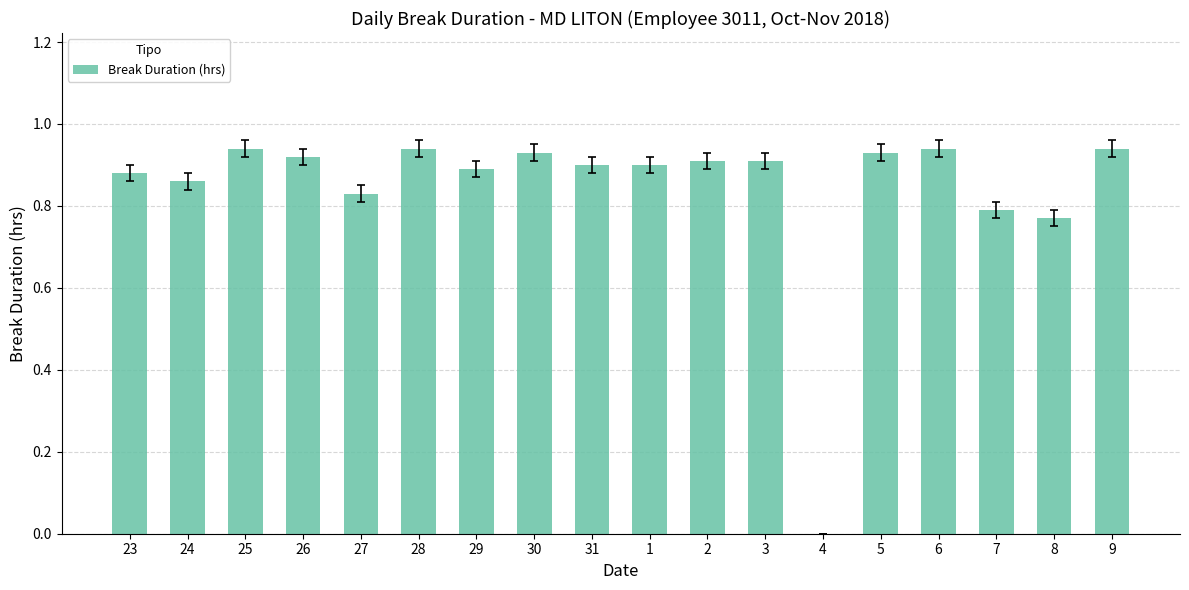

What is the sum of all values?

15.2